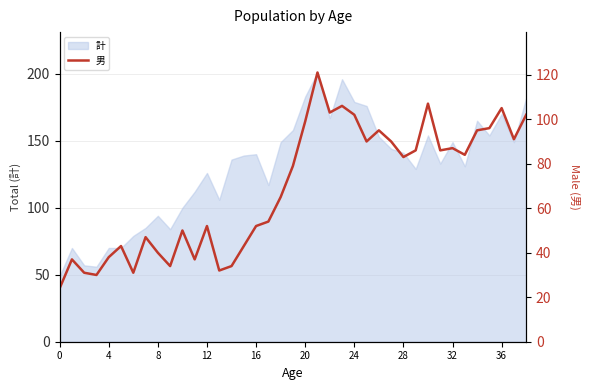

Between 11 and 17, which is larger?

17